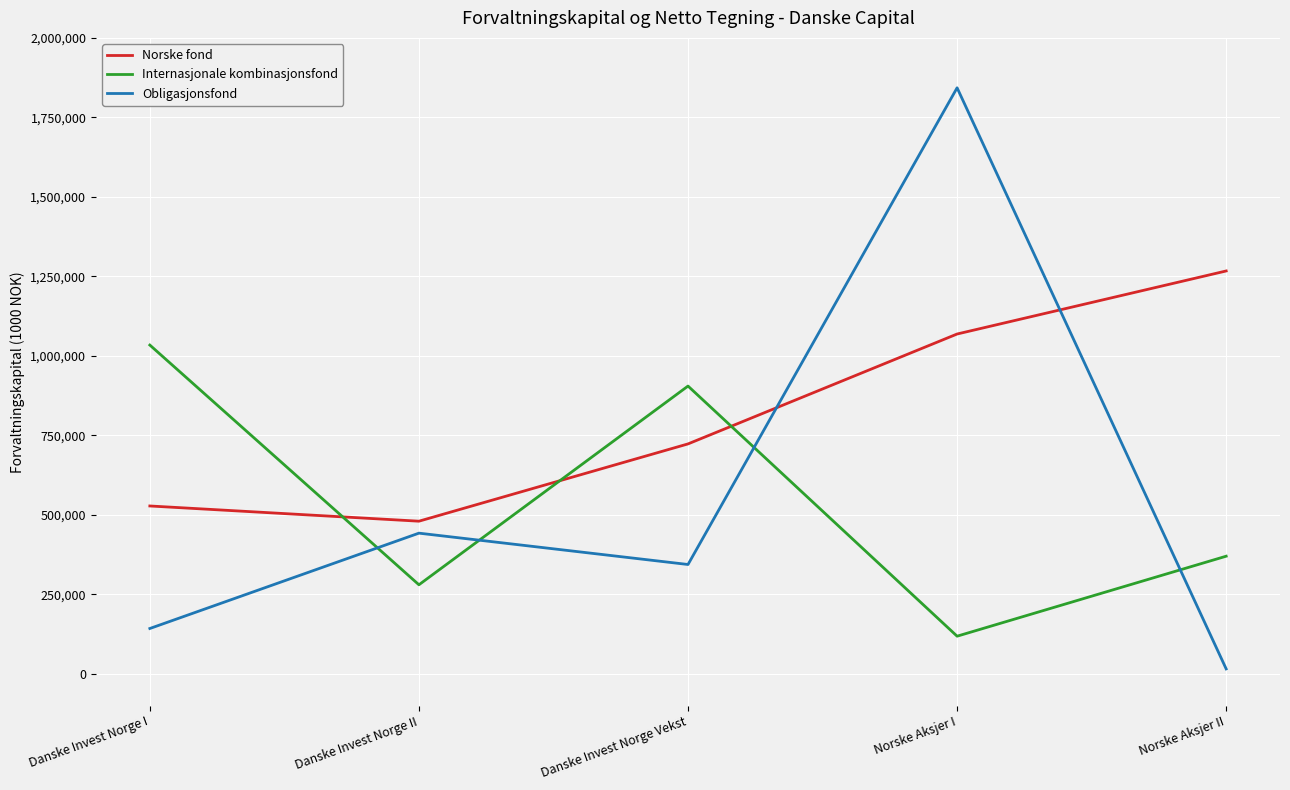

At which category is the sum across all series the highest?

Norske Aksjer I